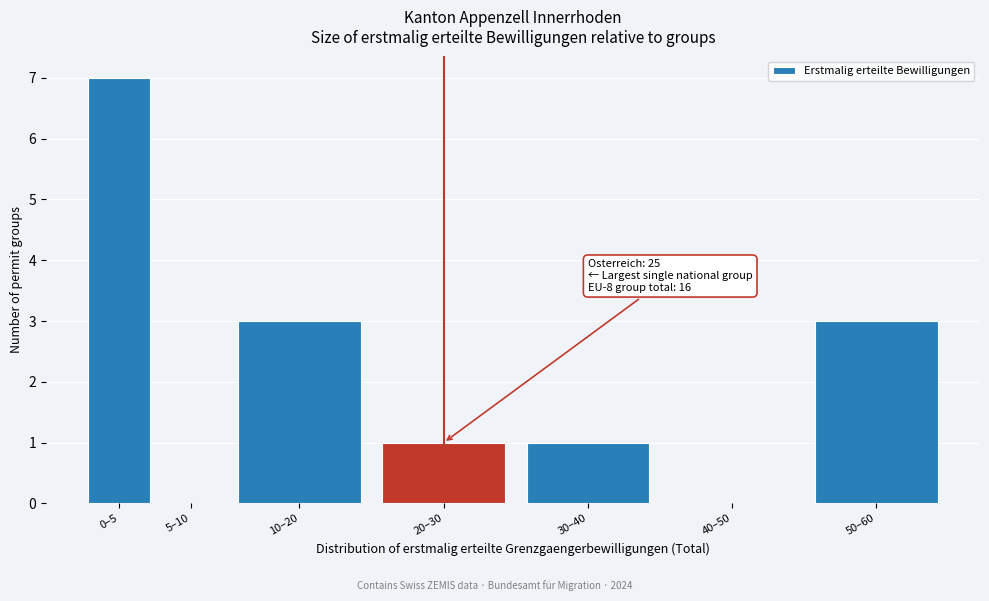

Reading left to right, transcribe all the data shown in this chart.

0–5=7	5–10=0	10–20=3	20–30=1	30–40=1	40–50=0	50–60=3